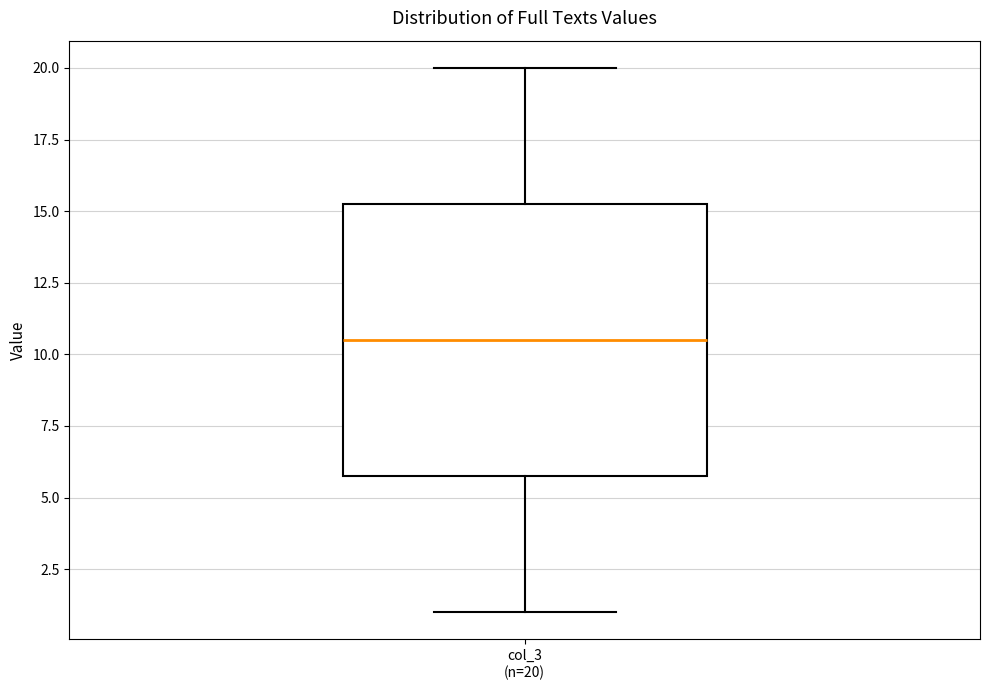

Read this box plot against the y-axis: the position of the median line, the range covered by the box, and the ends of both whiskers. The values are not printed on the chart, so give them approximately, as read against the axis.

median 10.5, box 6.0 to 15.5, whiskers 1.0 to 20.0